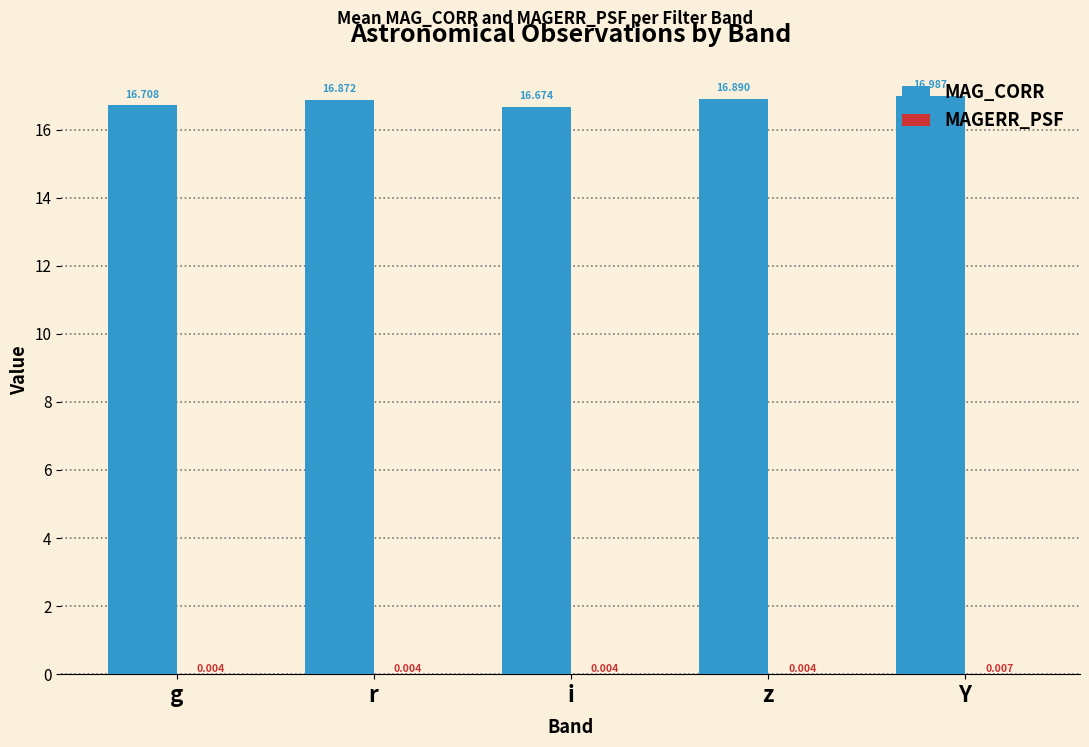

Which series changed the most between r and i?

MAG_CORR